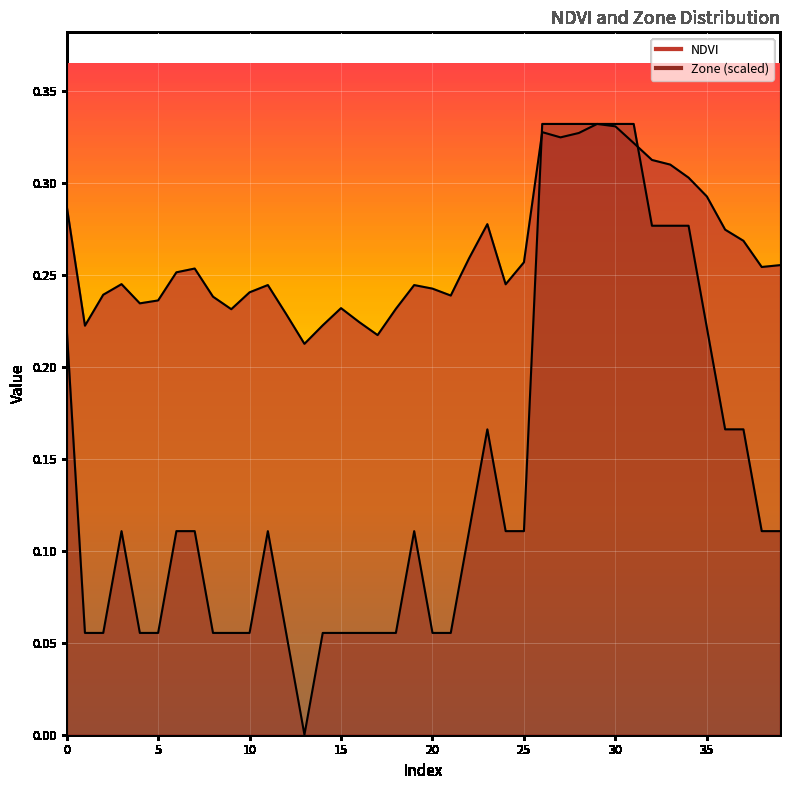

What are all the series names shown in the legend?

NDVI, Zone